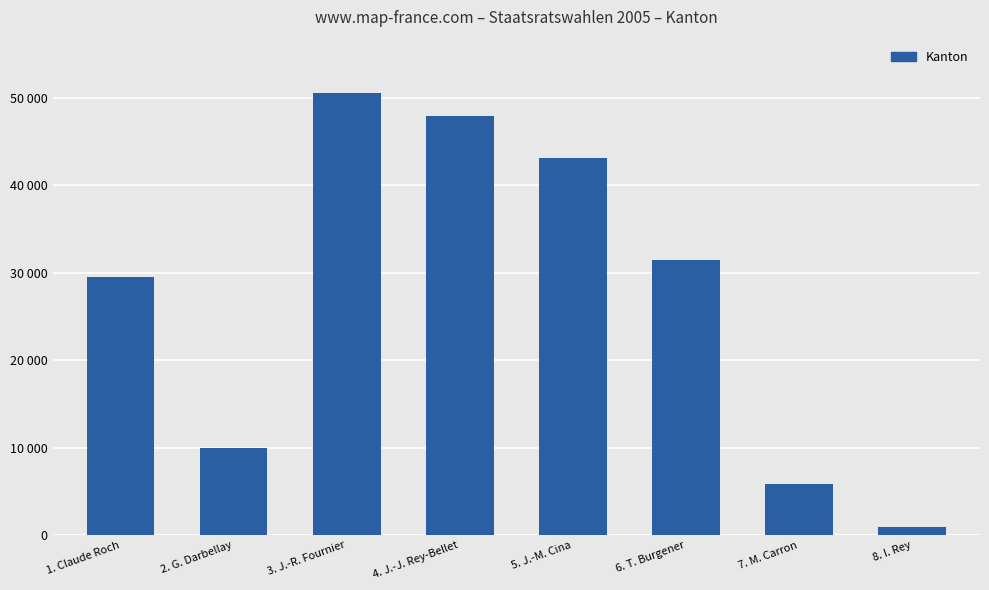

Are the bars horizontal?

No